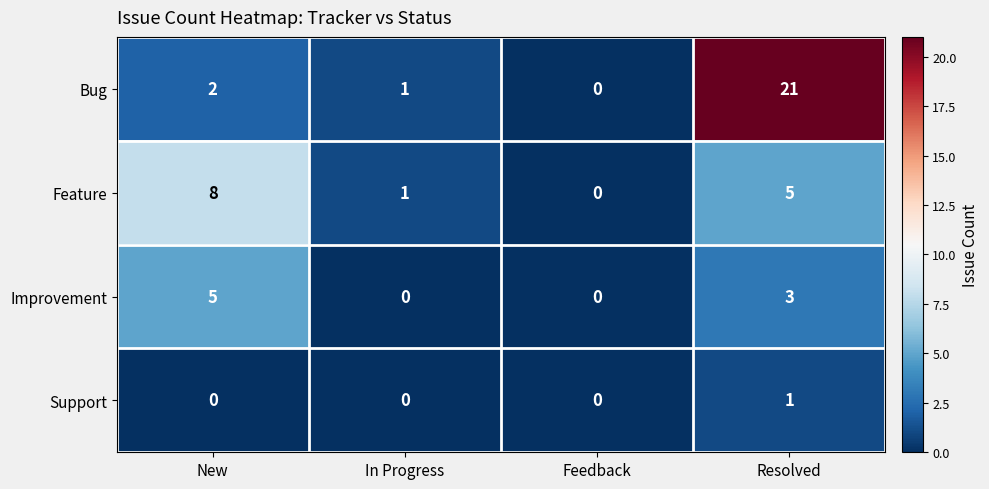

Which category has the highest value across all series?

Resolved